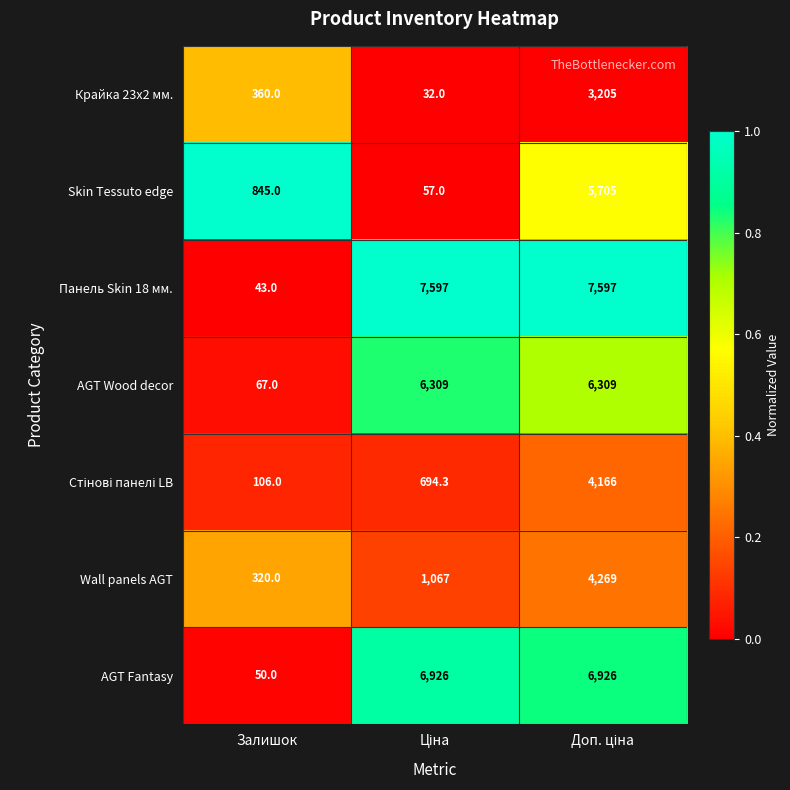

The Панель Skin 18 мм. series shows 43.0 at Залишок. True or false?

True